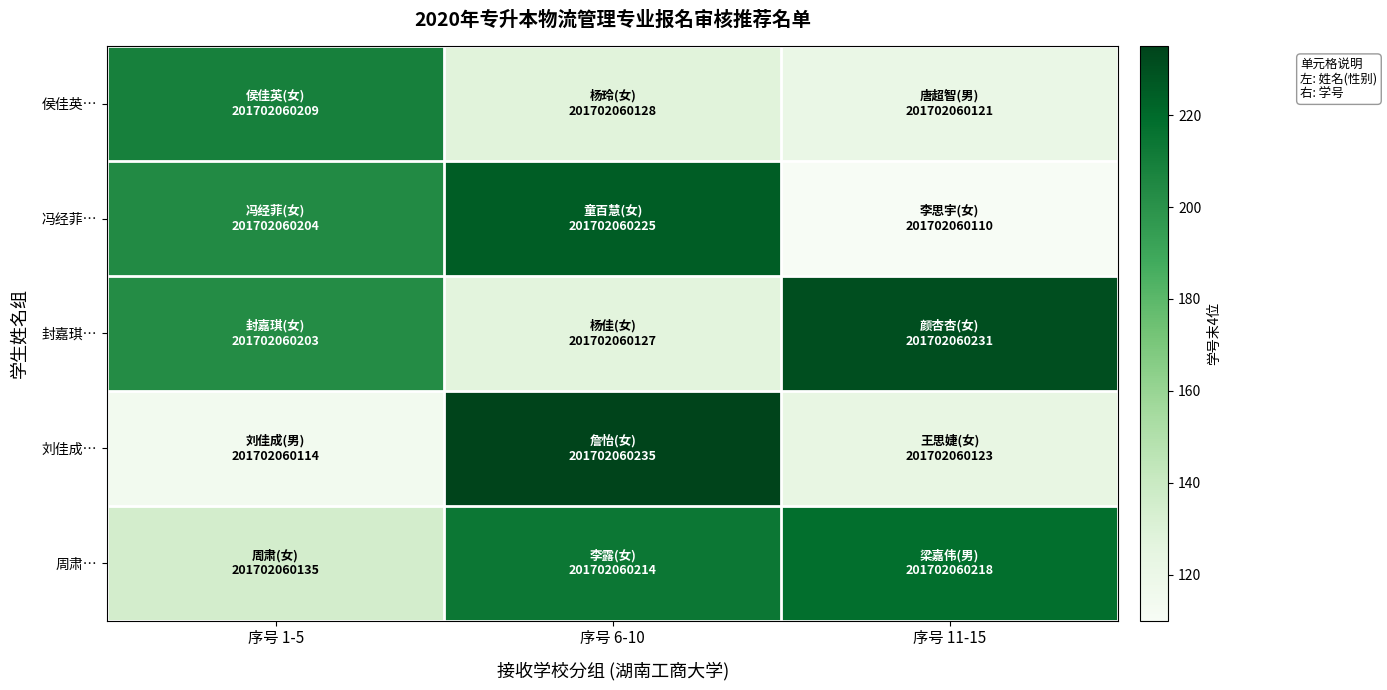

What is the greatest value displayed?

235